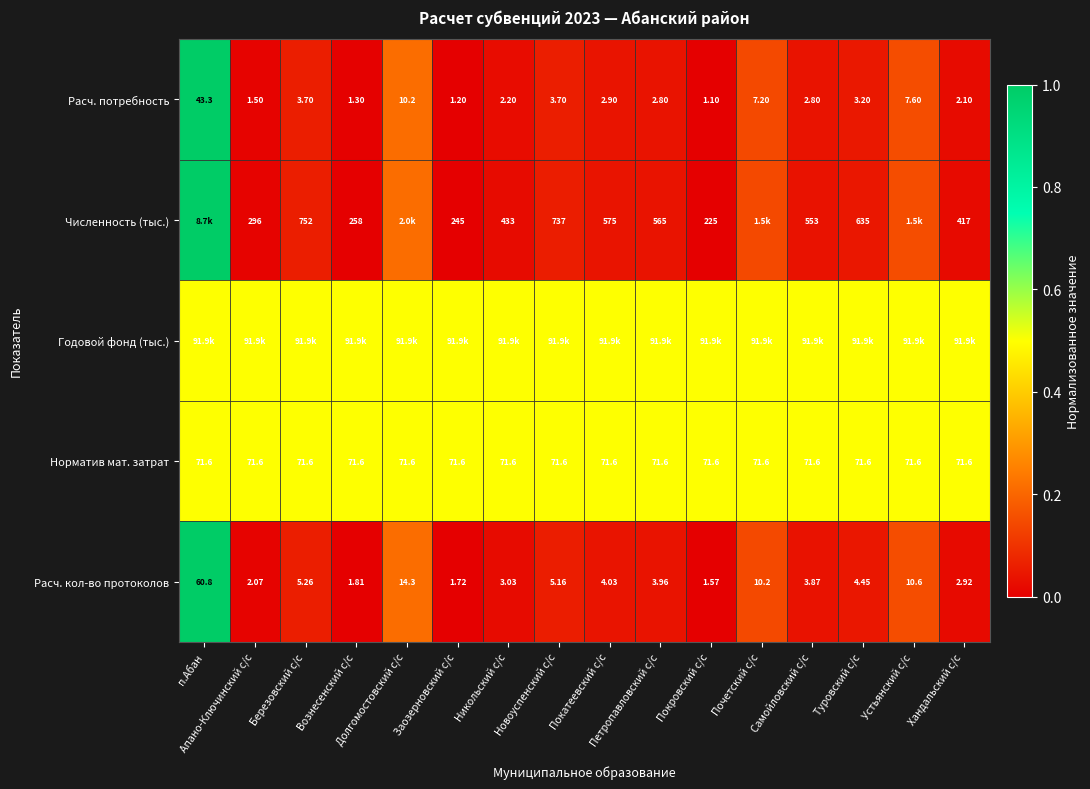

Count the number of data series in this chart.

5